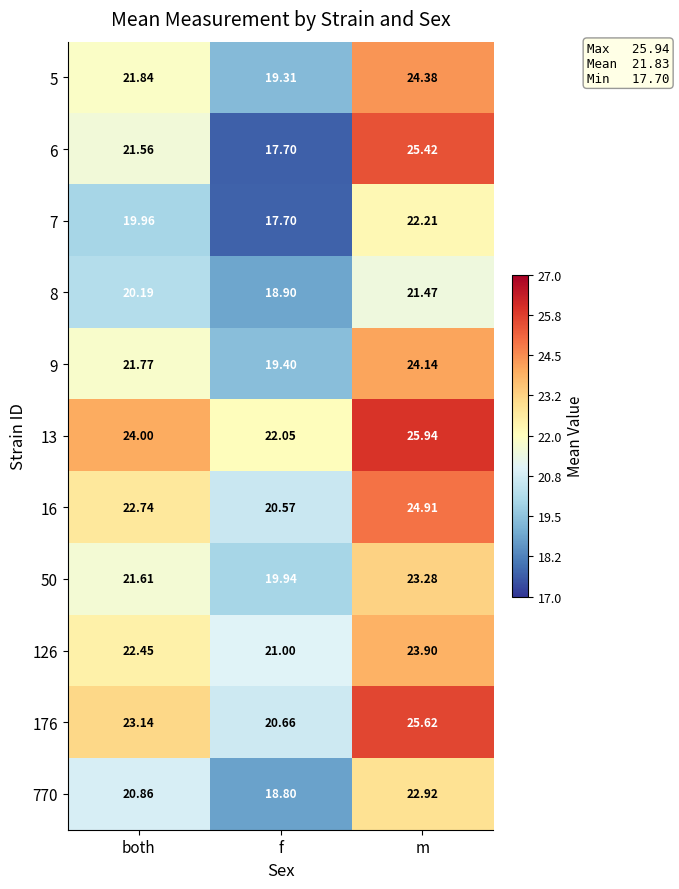

List the series in order of their peak value, highest first.

13, 176, 6, 16, 5, 9, 126, 50, 770, 7, 8